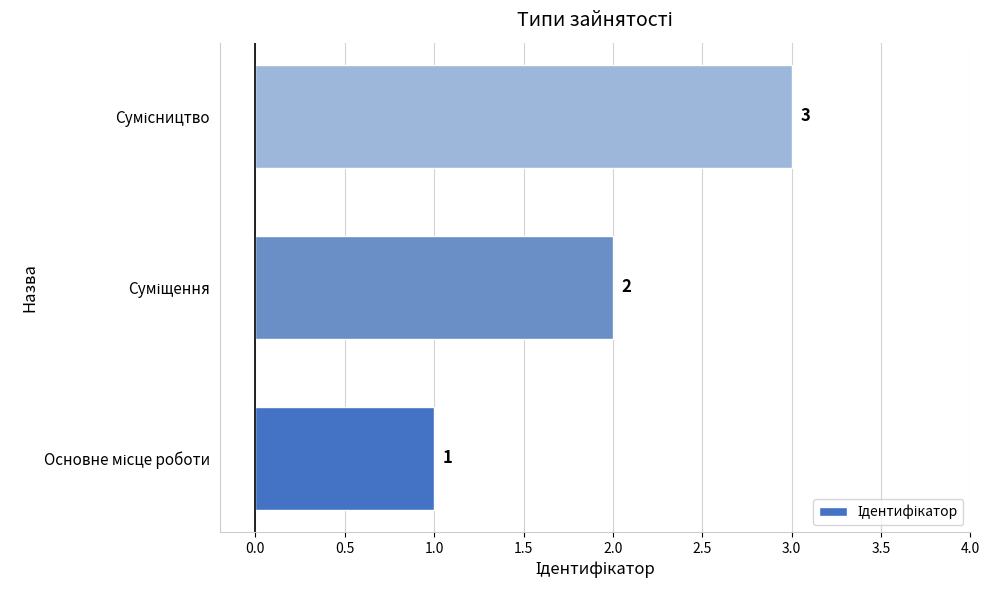

Count the values in the range 1 to 3.

3